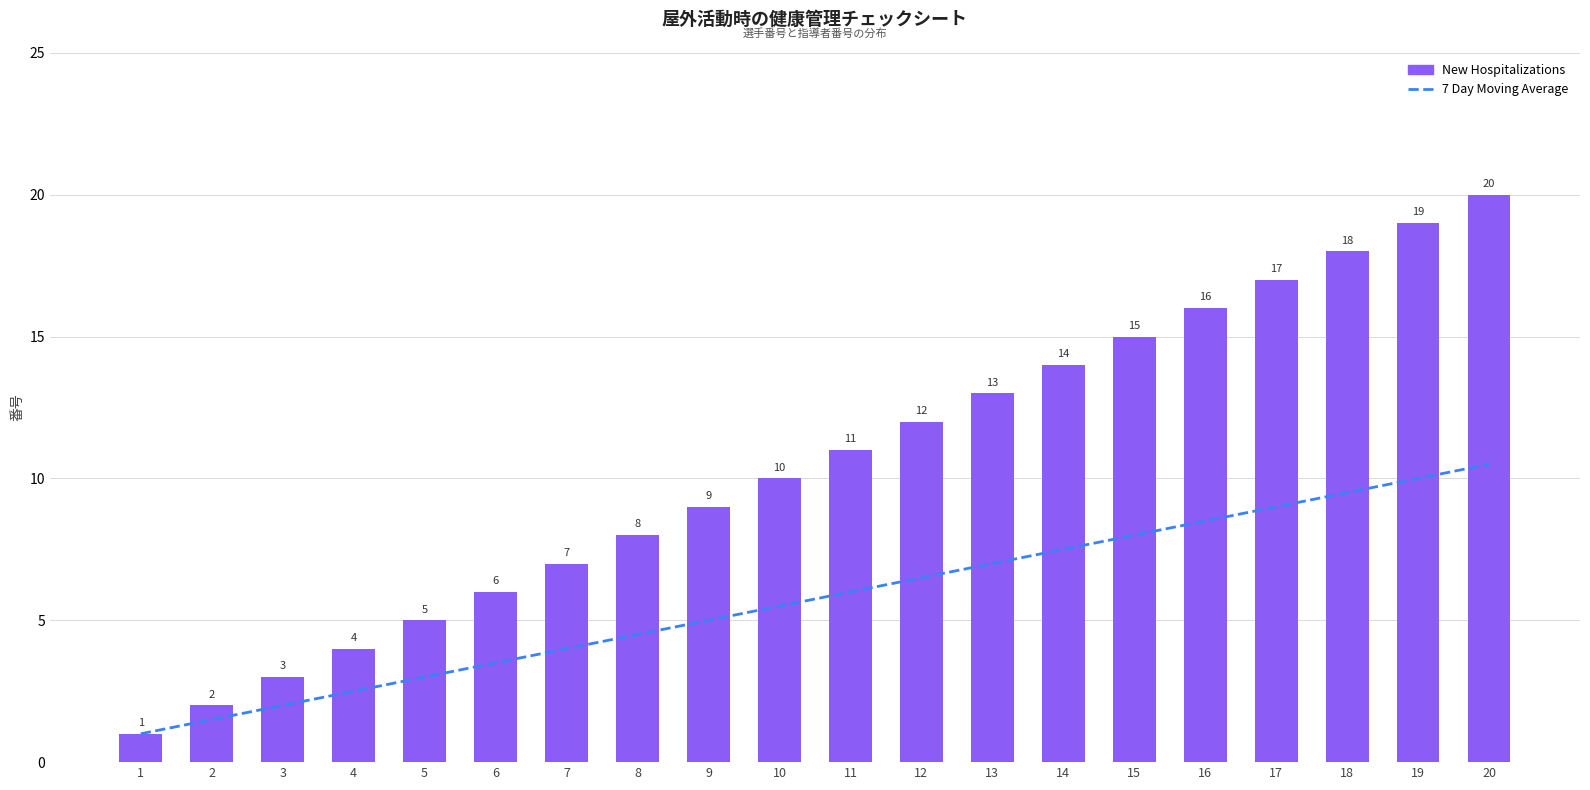

What is the average value of the 7 Day Moving Average series?

5.8